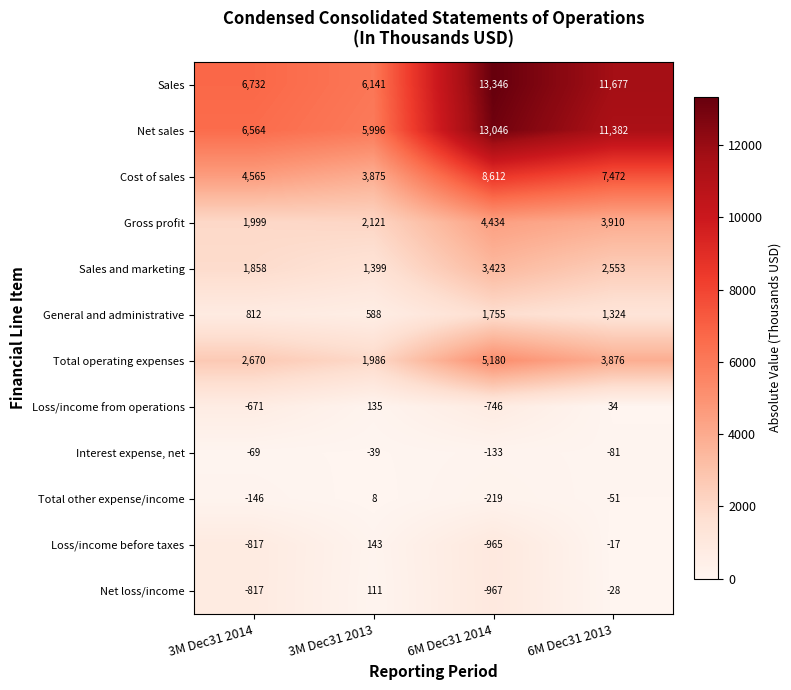

Is it true that Sales equals 6141 at 3M Dec31 2013?

True